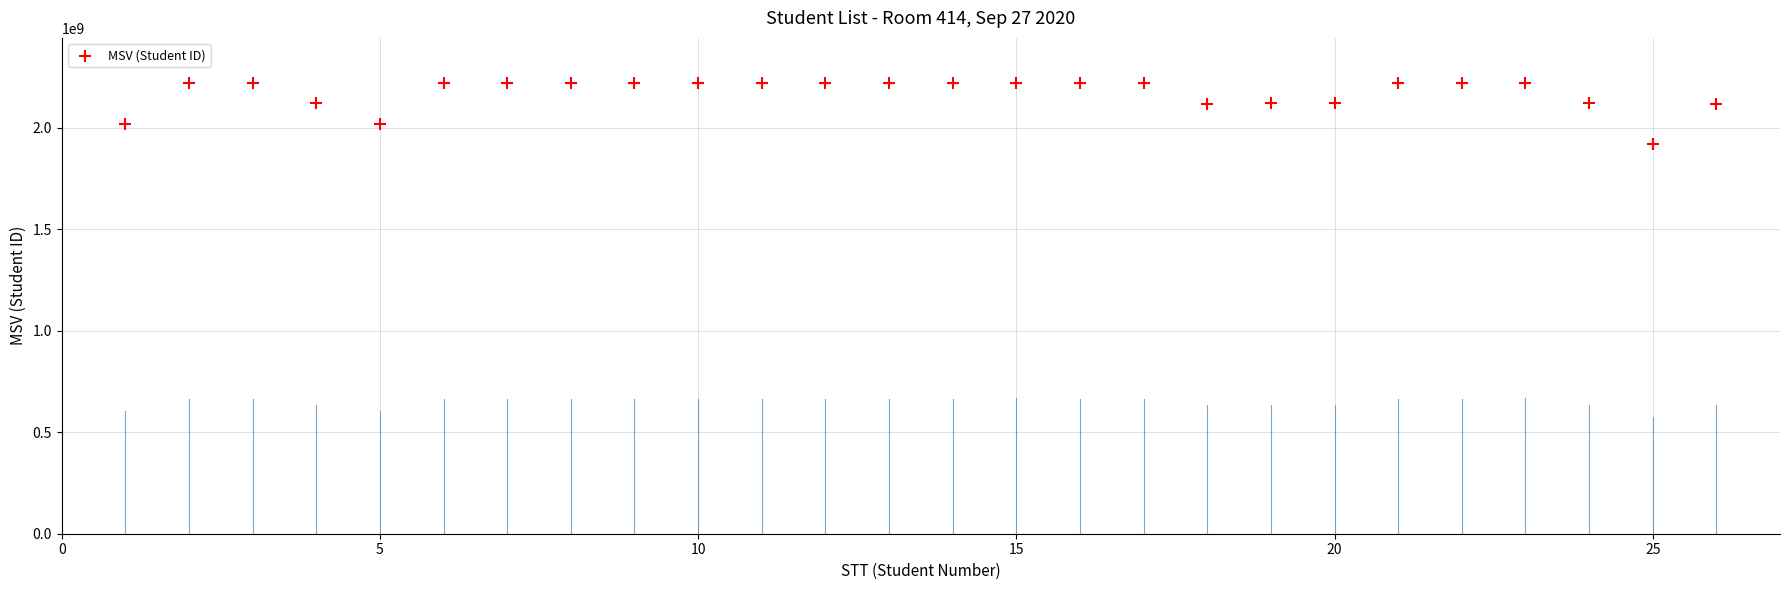

What is the range of Y values (max minus min)?

301465345